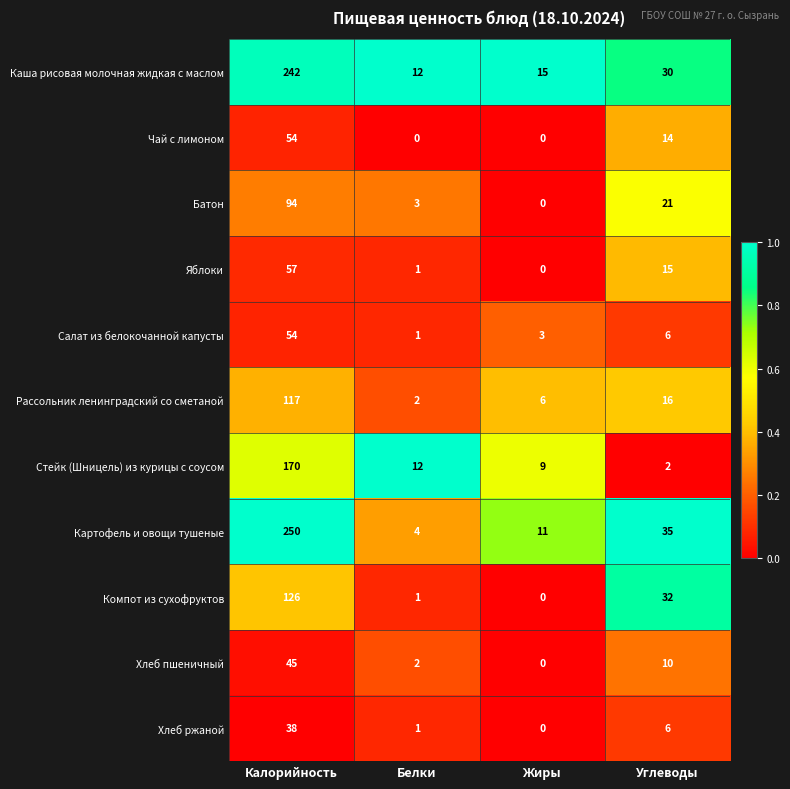

At which label is Салат из белокочанной капусты closest to 27?

Углеводы